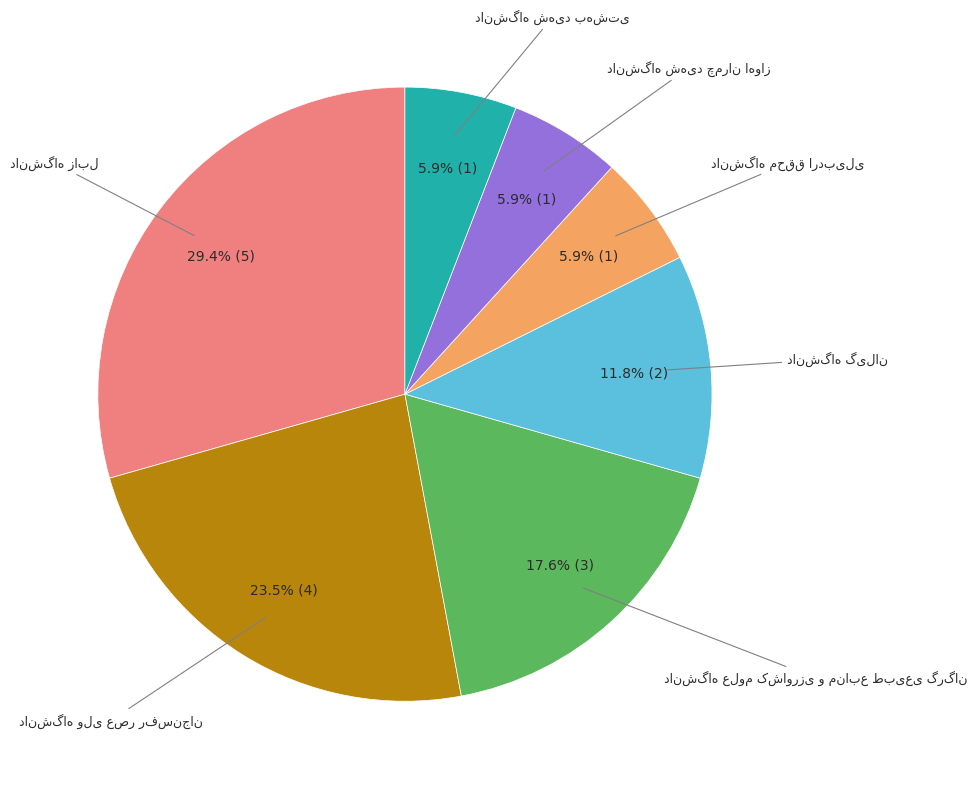

Count the number of slices in the pie.

7